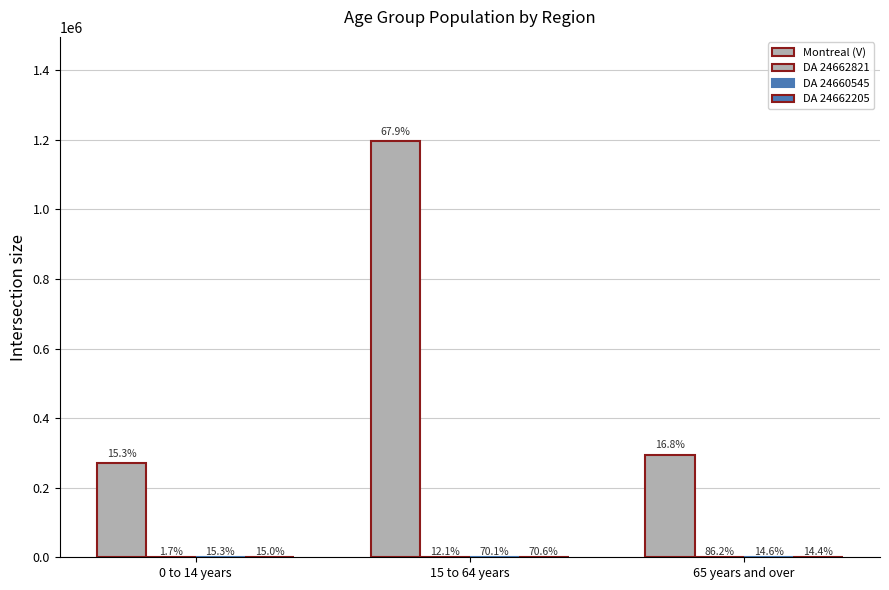

Where does the Montreal (V) series first go above 295475?

15 to 64 years